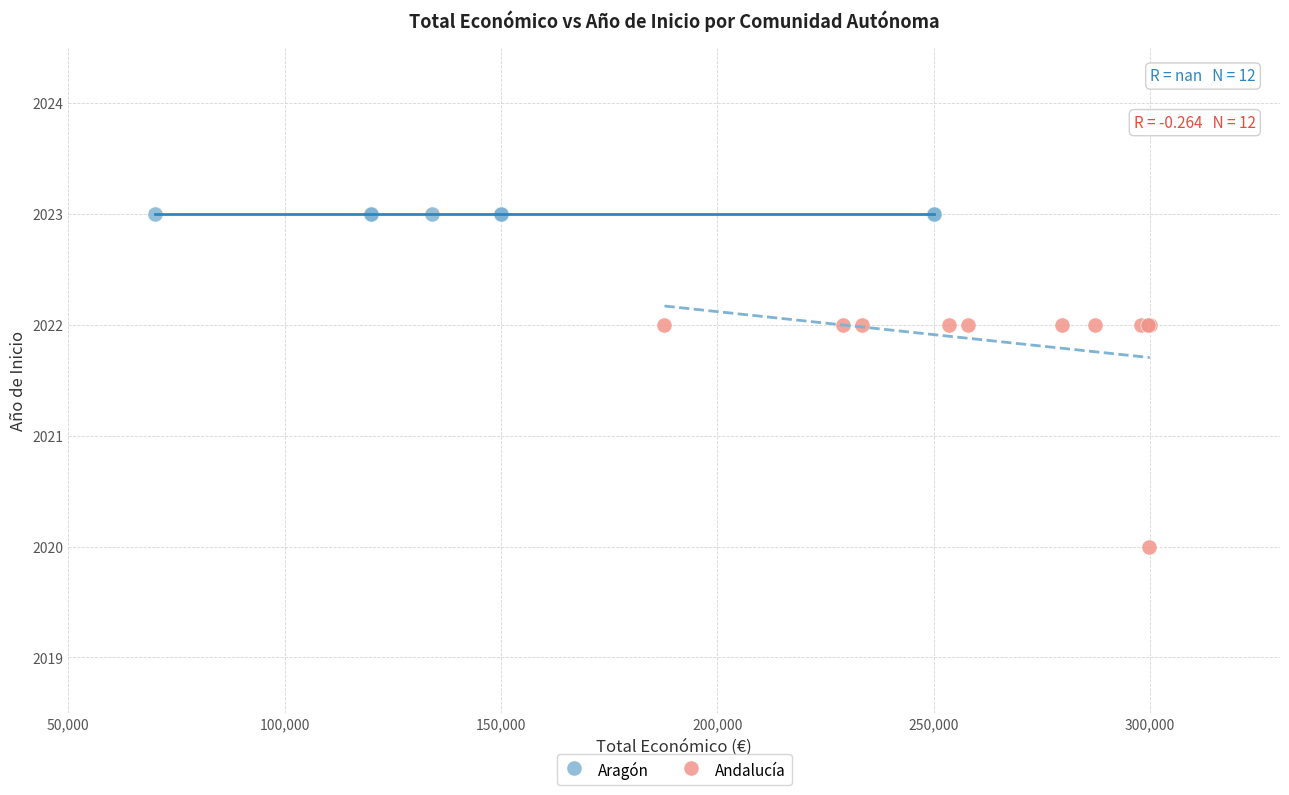

What are all the series names shown in the legend?

Aragón, Andalucía